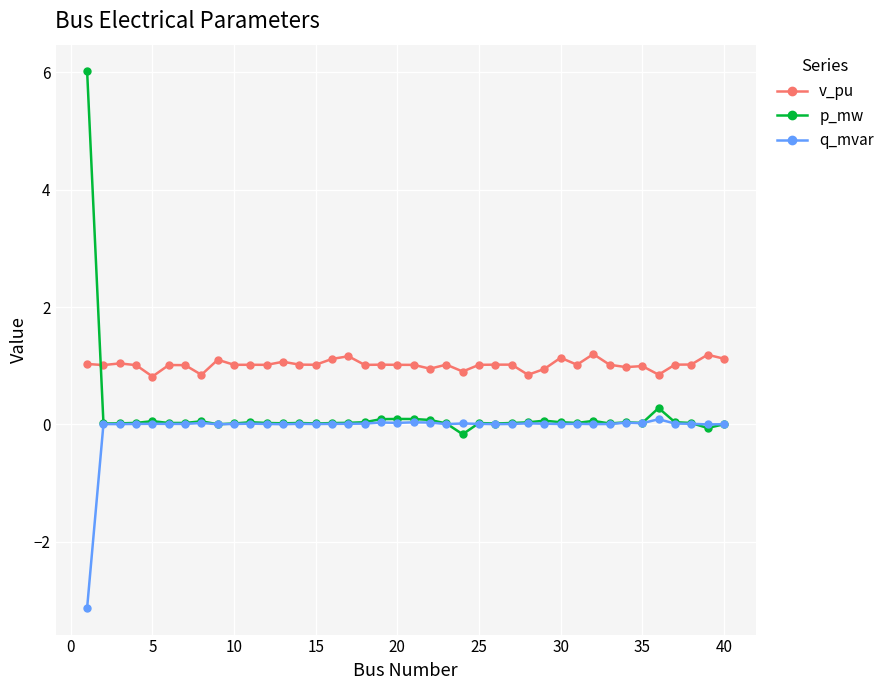

What is the value of the p_mw point at the 32nd from the left?

0.1